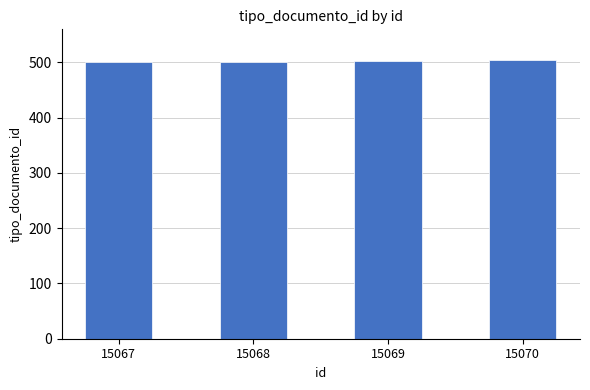

Approximately how many times larger is the value at 15069 compared to 15067?

1.0